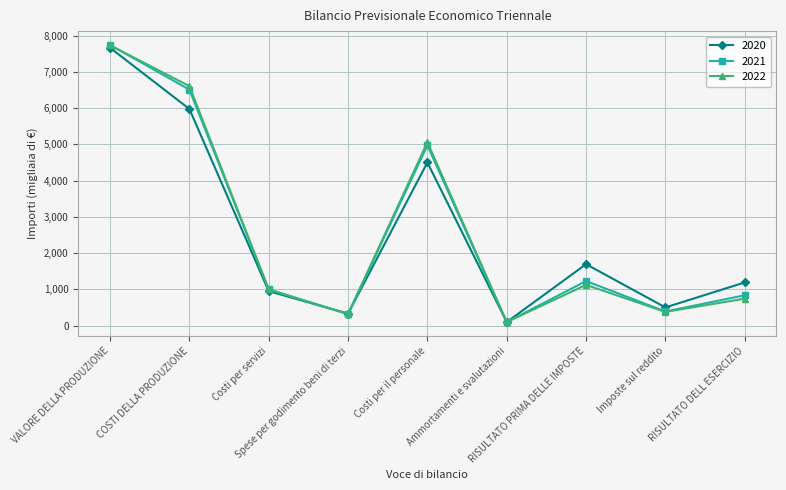

What is the difference between the 2022 values at RISULTATO DELL ESERCIZIO and Costi per il personale?

4318